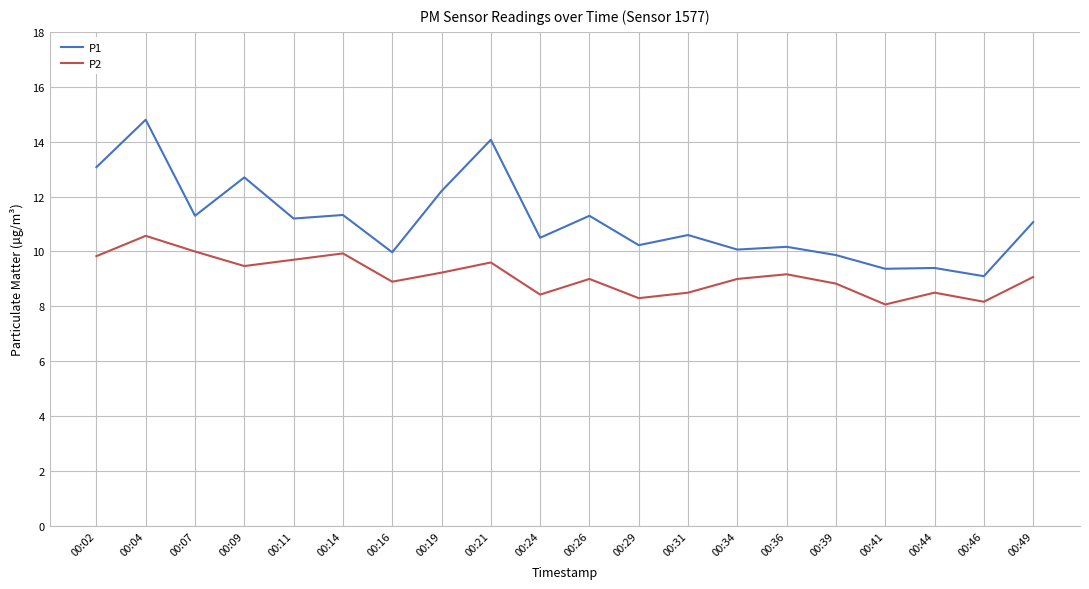

Where is the first local minimum for P2?

00:09